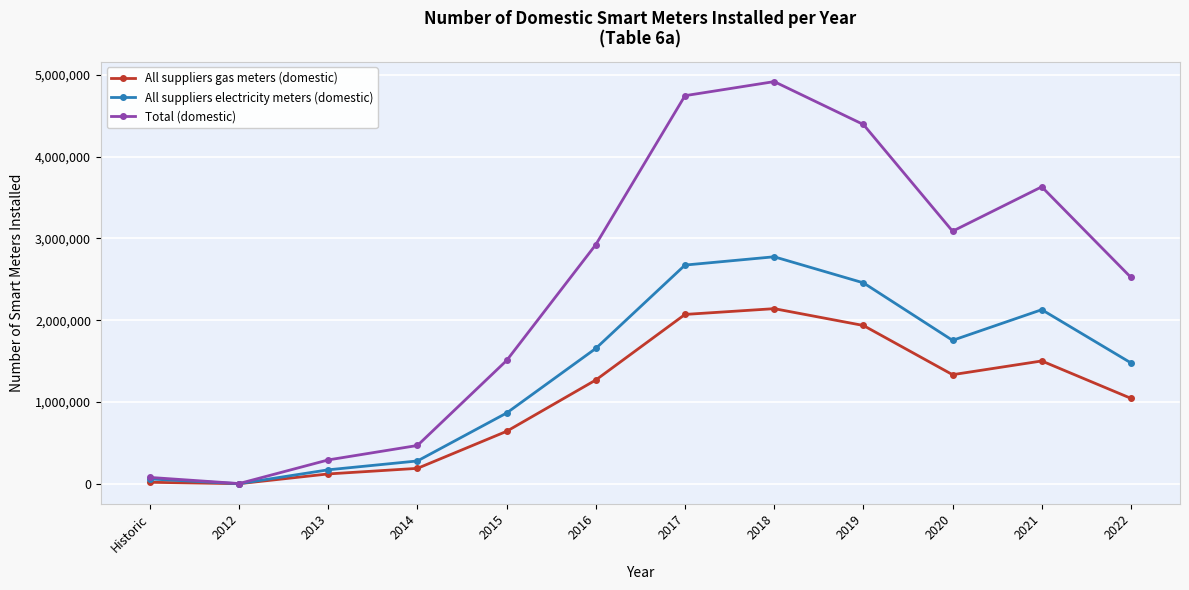

Is it true that All suppliers gas meters (domestic) equals 924000 at 2020?

False